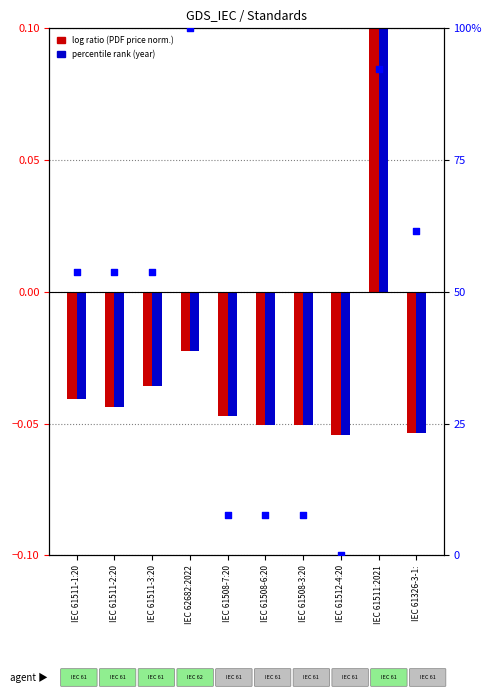

Is the value of Year (percentile) at IEC 61508-6:20 greater than the value of Price (PRINT) at IEC 61511:2021?

Yes